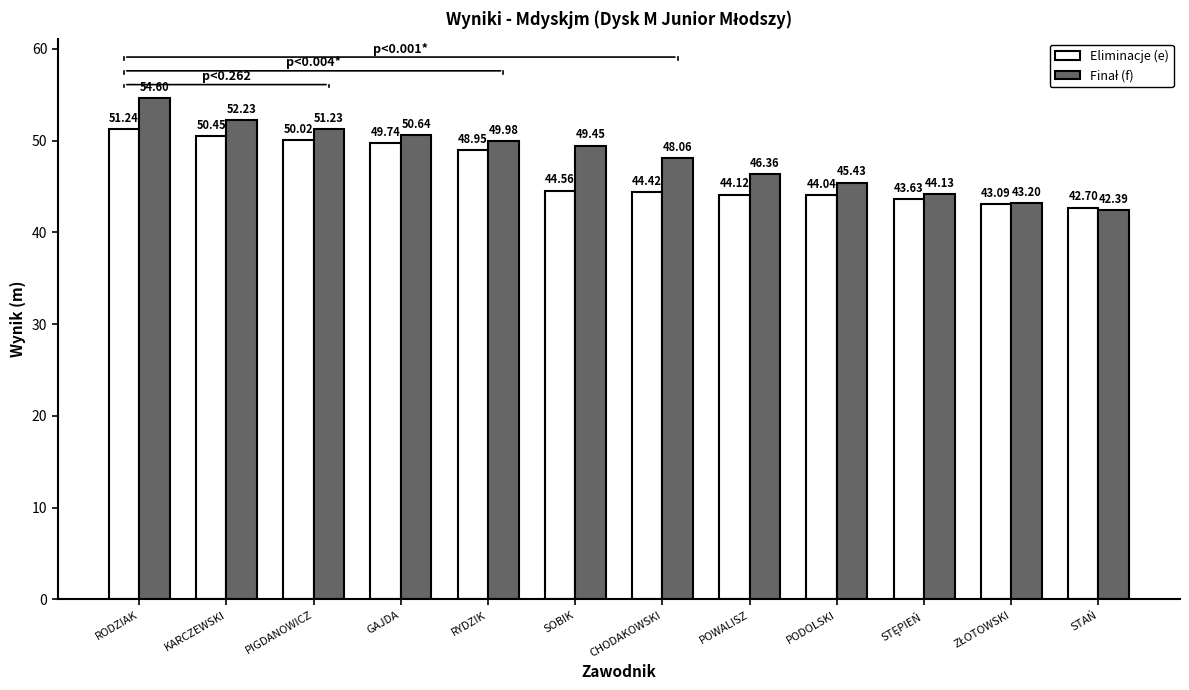

Which category has the lowest value in the Eliminacje (e) series?

STAŃ